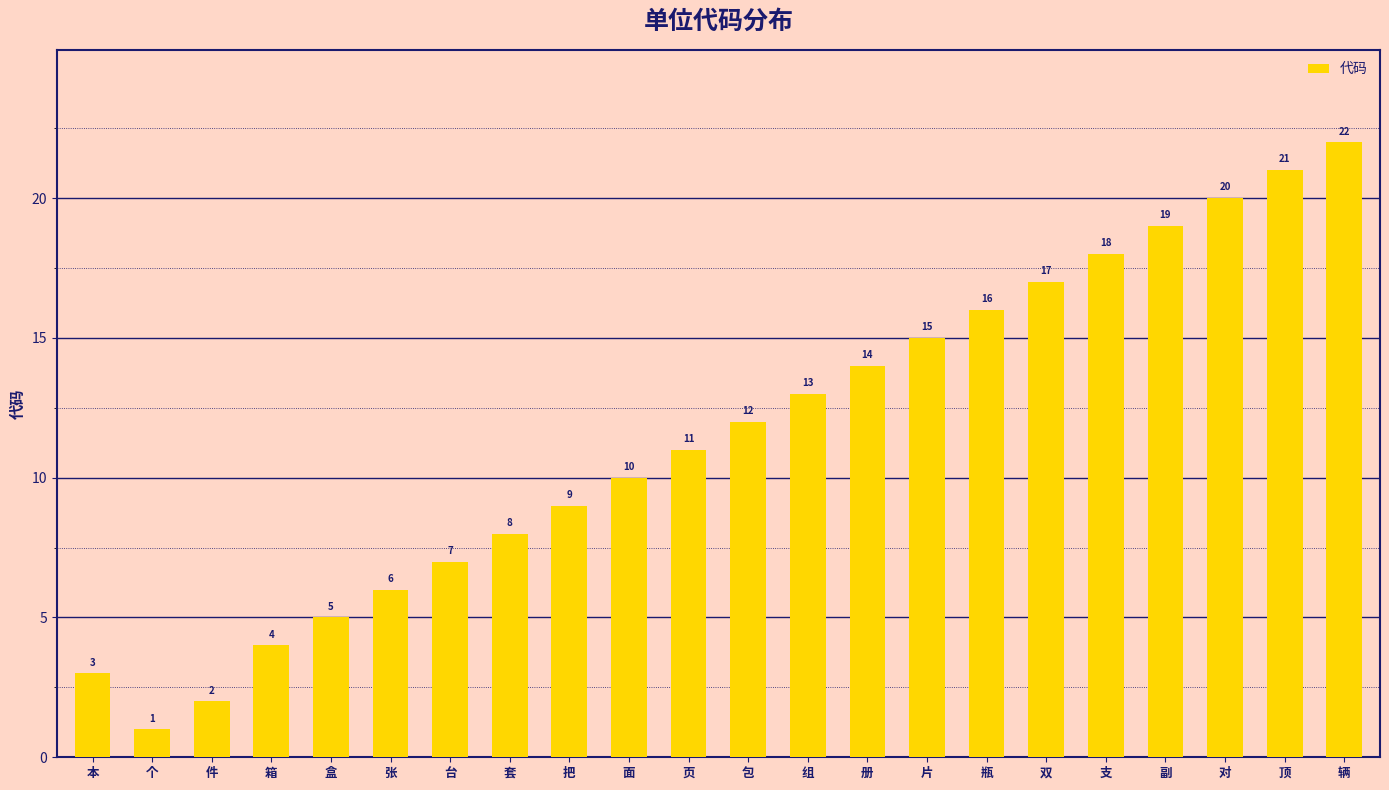

What is the maximum value shown in the chart?

22